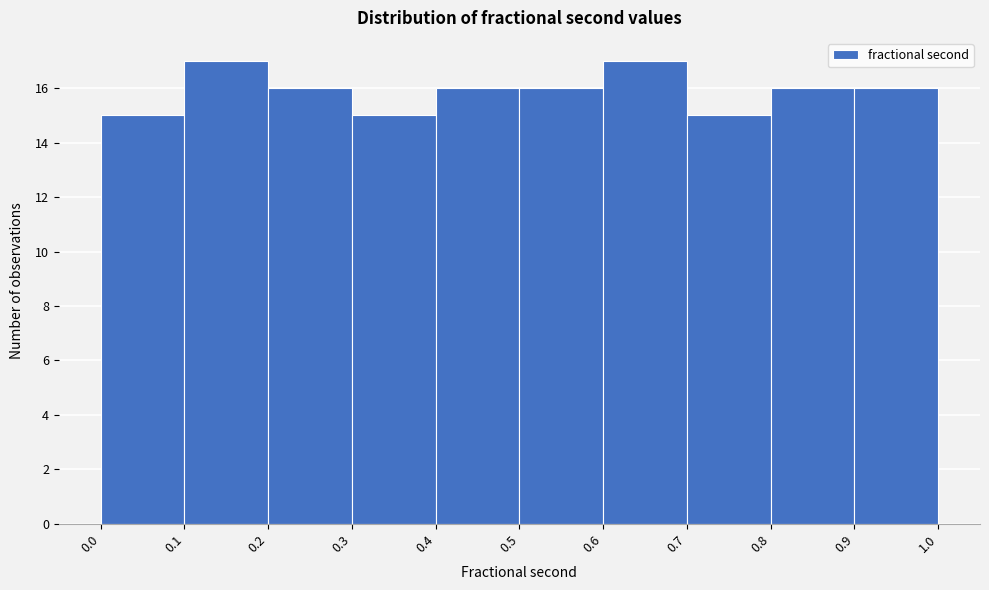

Reading left to right, transcribe this chart: for each bar, give the range it covers on the x-axis and its height. The values are not printed on the chart, so give them approximately, as read against the axis.

0.0 to 0.1: 15
0.1 to 0.2: 17
0.2 to 0.3: 16
0.3 to 0.4: 15
0.4 to 0.5: 16
0.5 to 0.6: 16
0.6 to 0.7: 17
0.7 to 0.8: 15
0.8 to 0.9: 16
0.9 to 1.0: 16